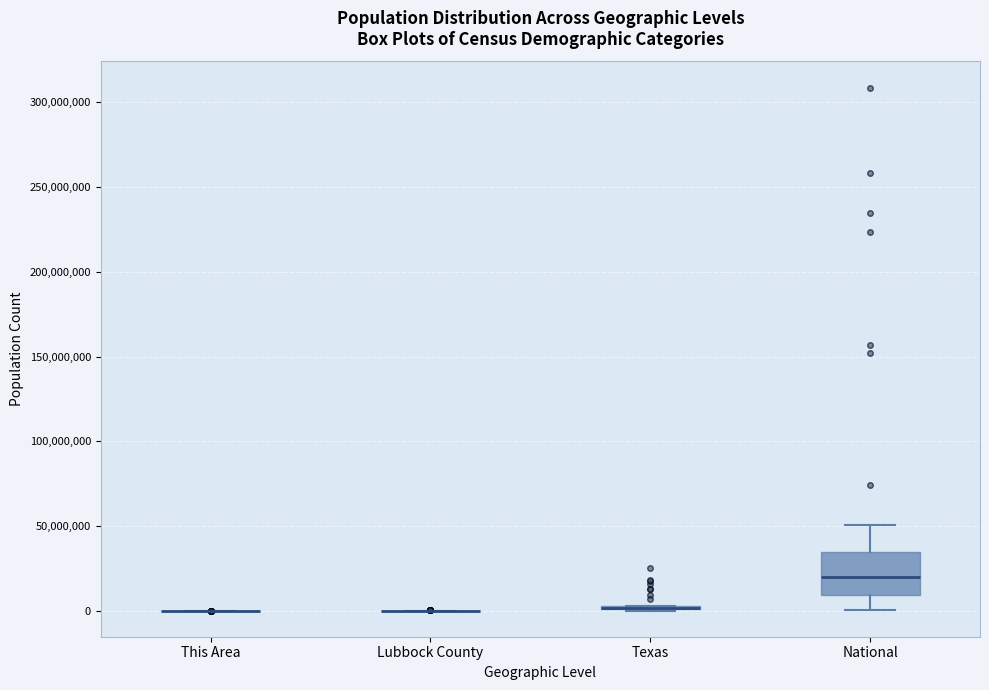

Which box is the tallest, from its lower edge to its upper edge?

National